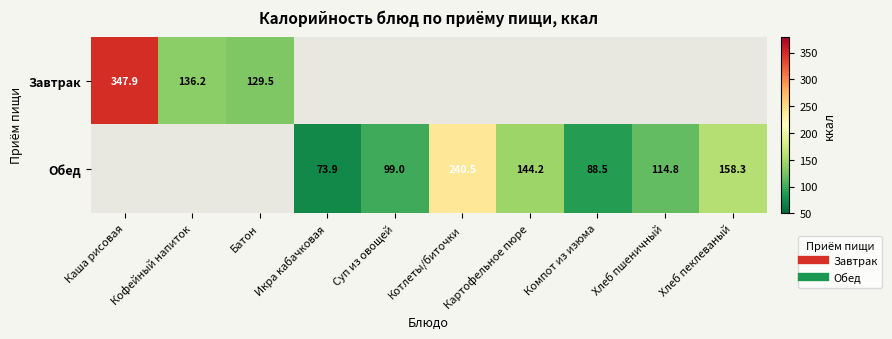

How many values in Завтрак are above zero?

3